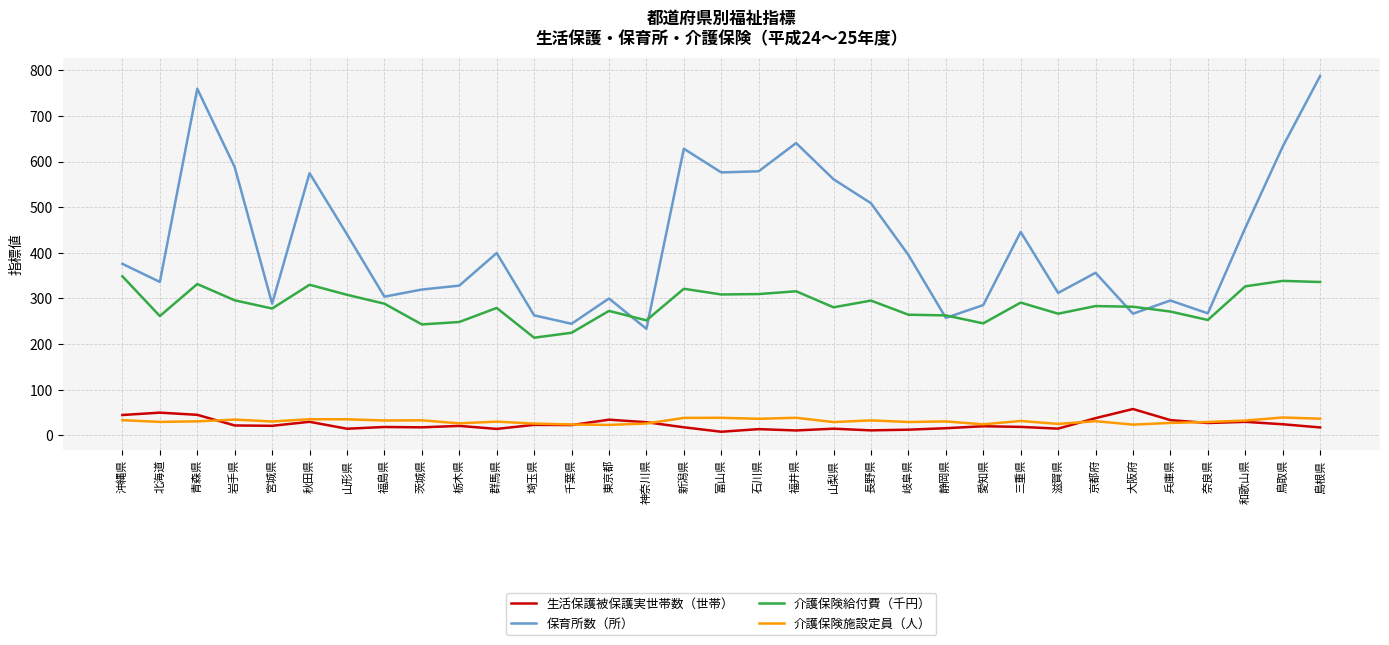

What is the sum of all 介護保険給付費（千円） values?

9427.4